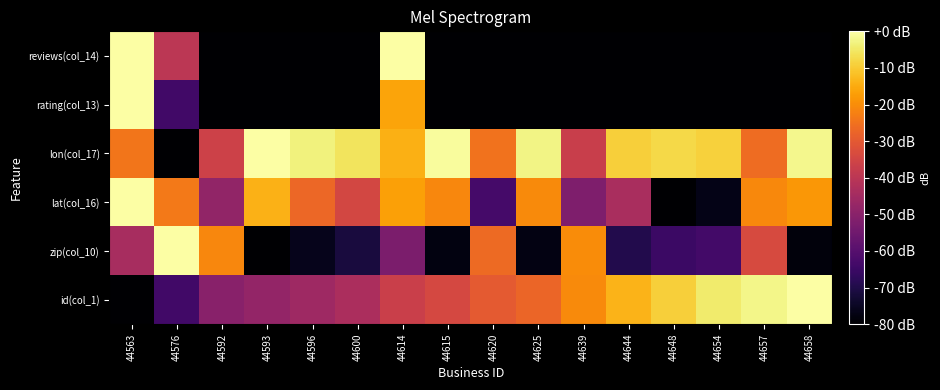

At which category is the sum across all series the highest?

44614